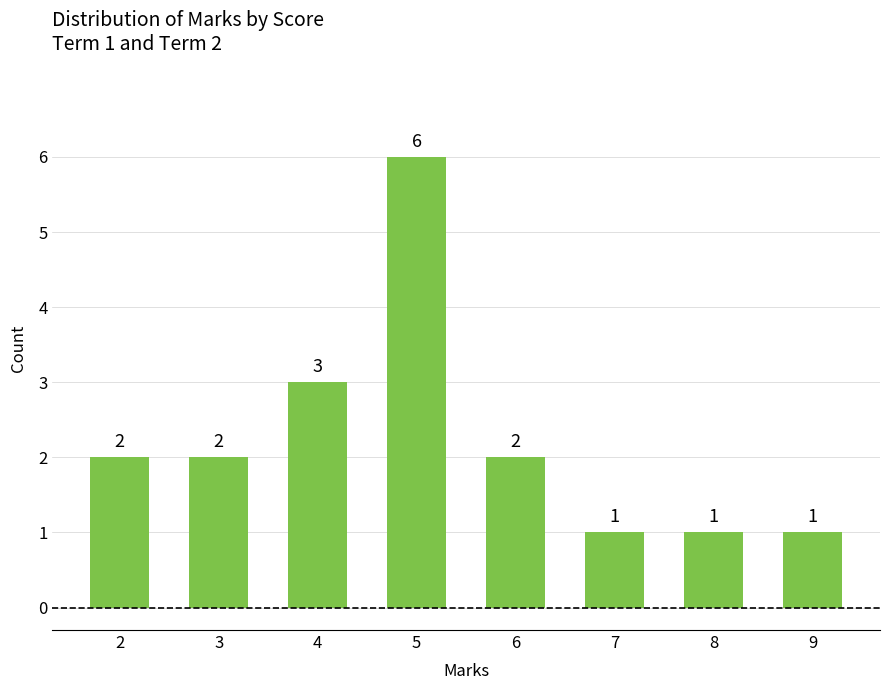

True or false: the data shows 9 at 5.

False